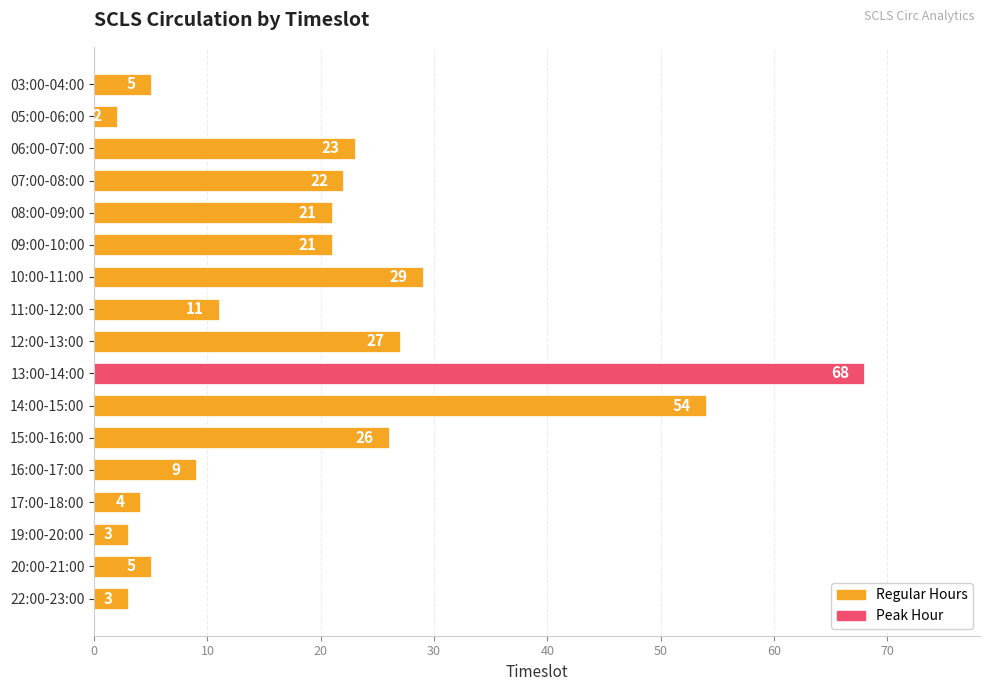

What is the change in value from 05:00-06:00 to 07:00-08:00?

+20